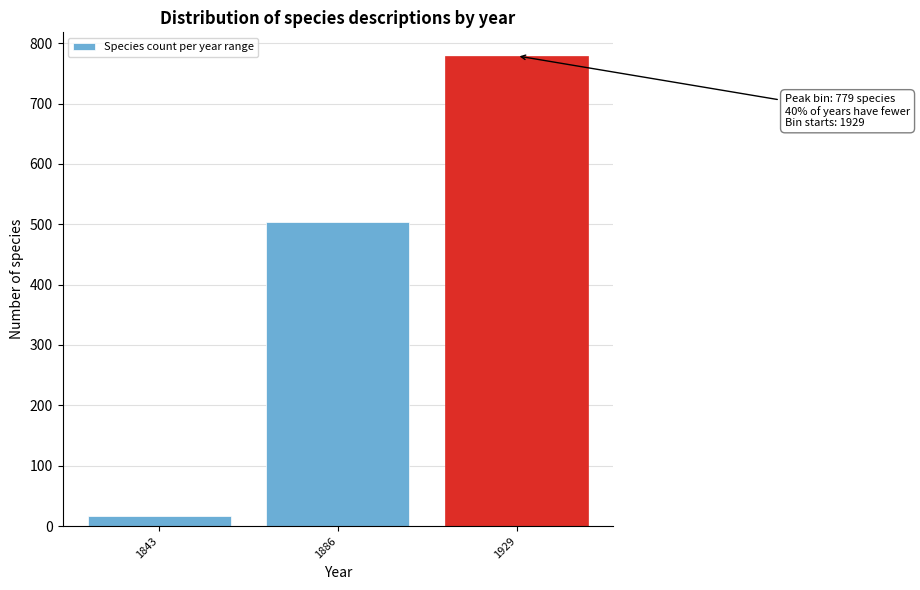

Reading right to left, what are all the values shown in this chart?

779	504	17